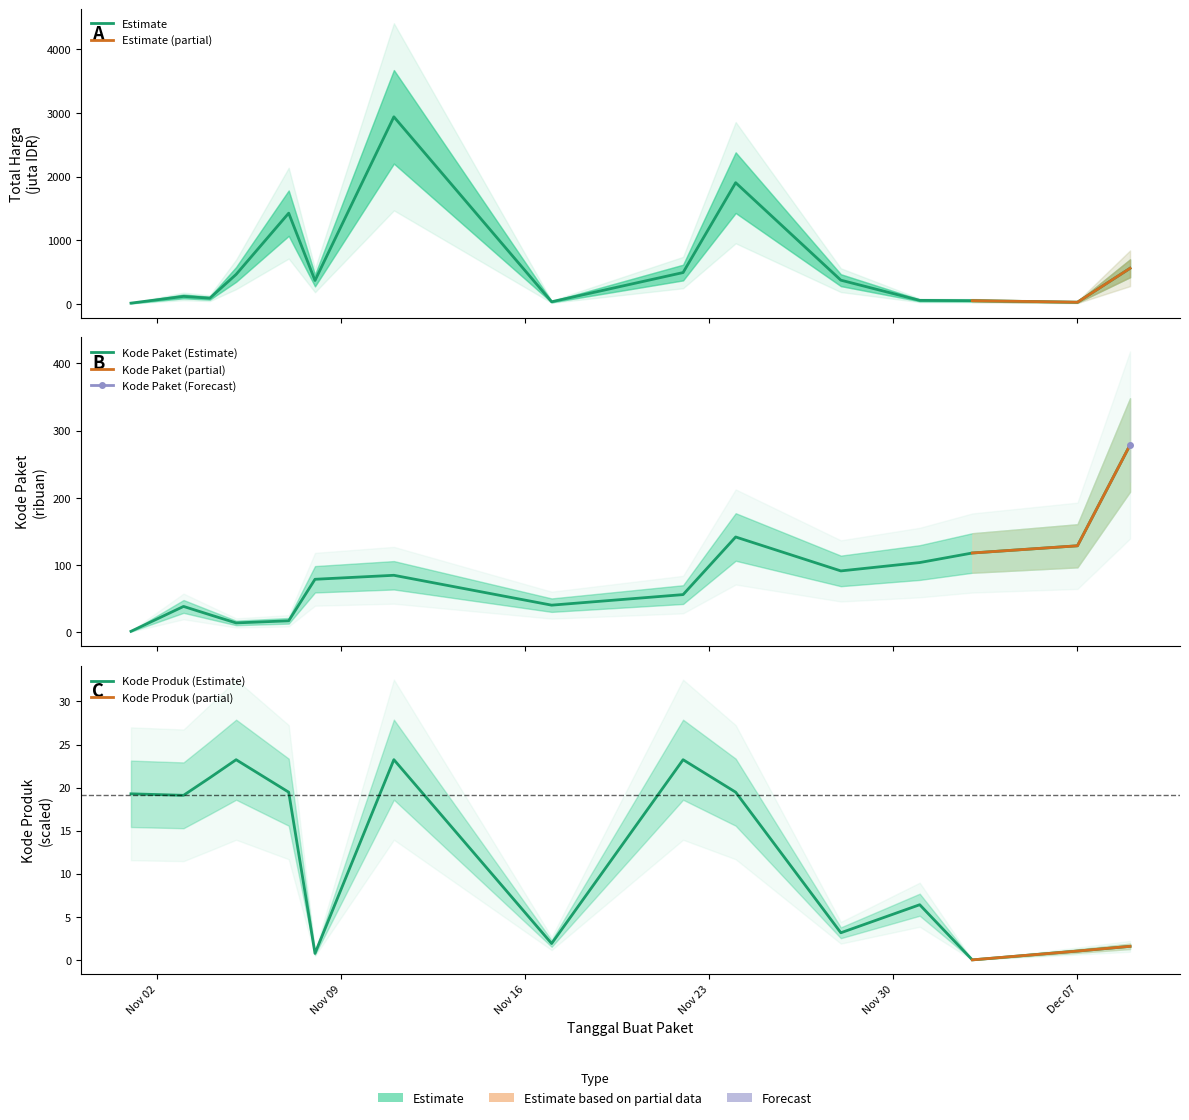

What is the difference between the maximum and minimum values in the Kode Produk series?

23.2